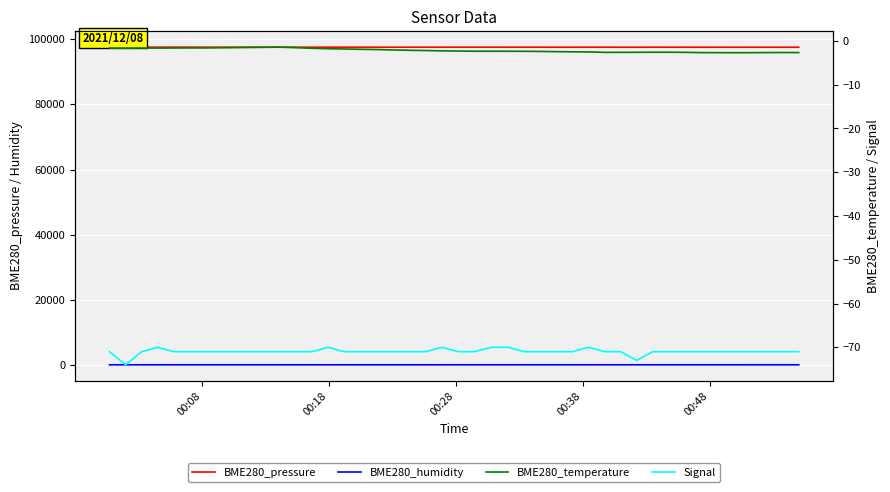

What is the minimum value shown in the chart?

-74.0